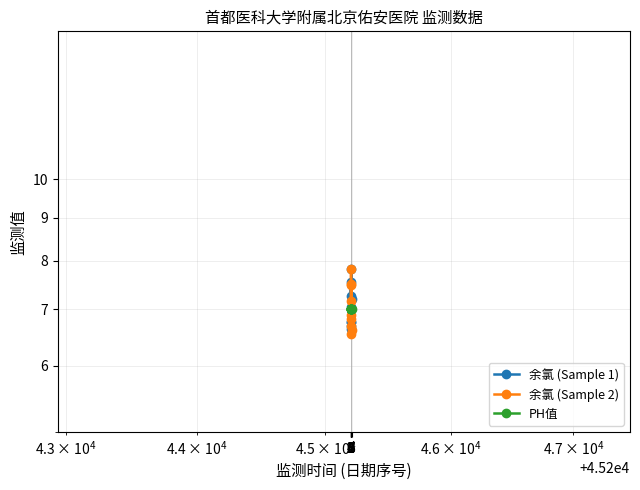

Between 0 and 4, which series saw the biggest shift?

余氯 (Sample 2)